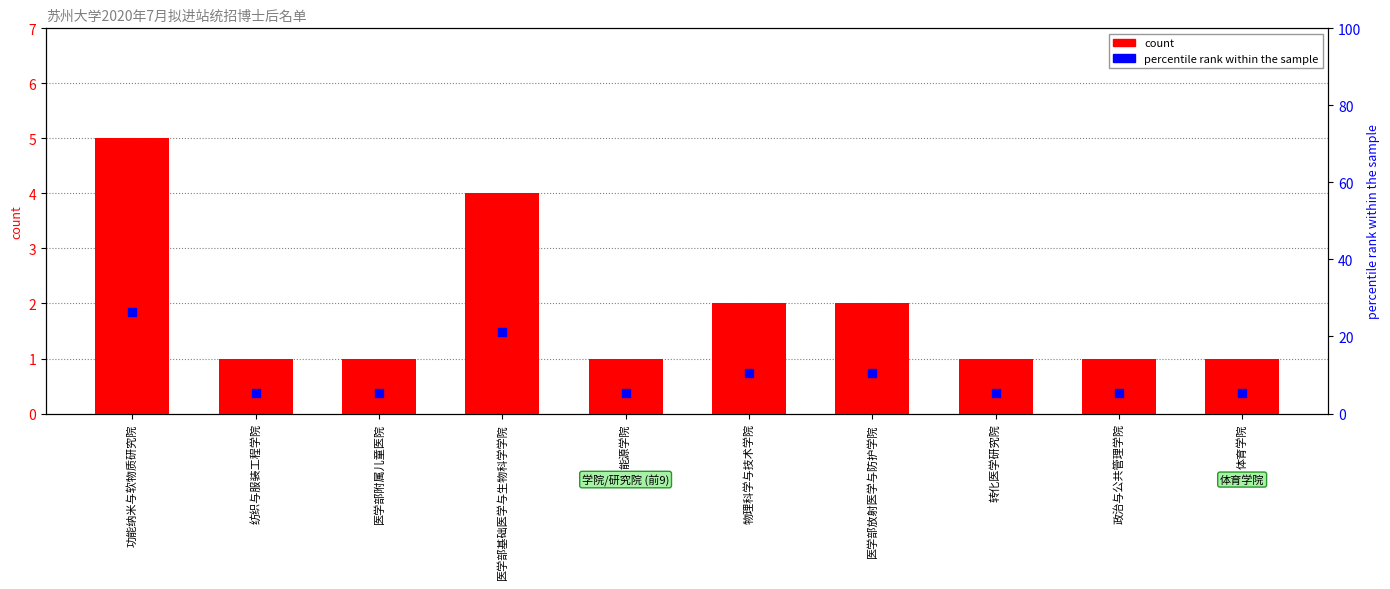

Which series has the largest total across all categories?

percentile rank within the sample